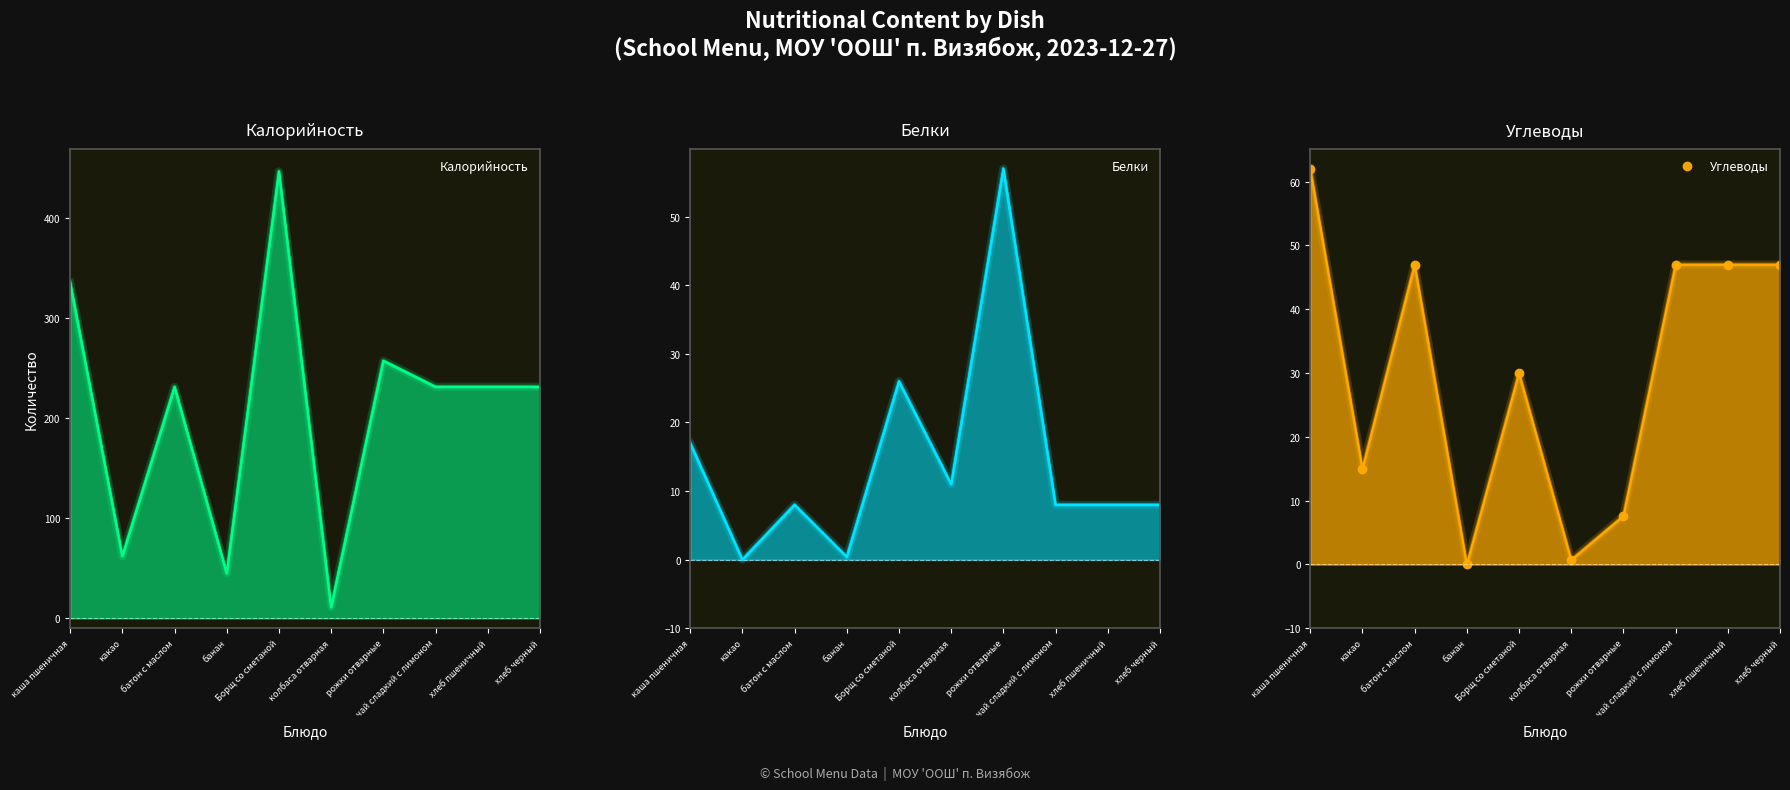

What is the label of the 2nd point from the left?

какао